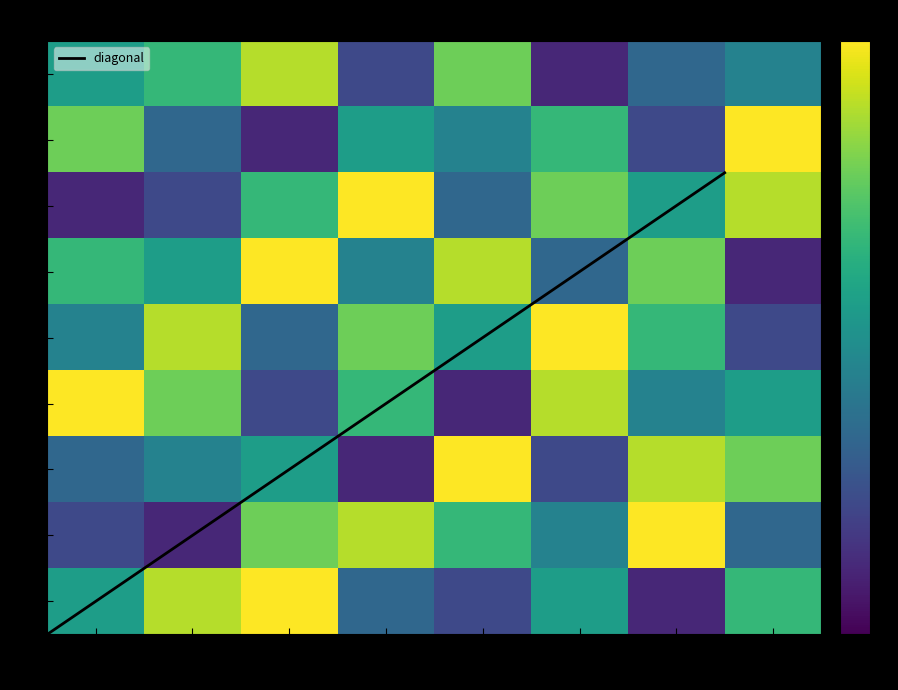

Rank the series at 2 from highest to lowest value.

4, 8, 6, 1, 9, 5, 3, 2, 7